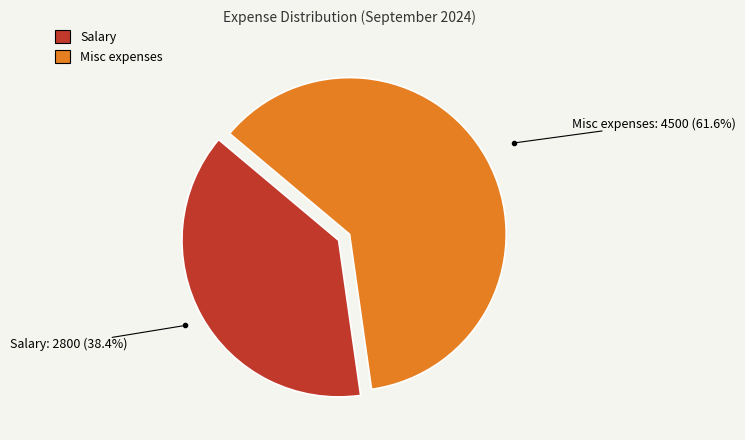

Does any single category account for the majority?

Yes